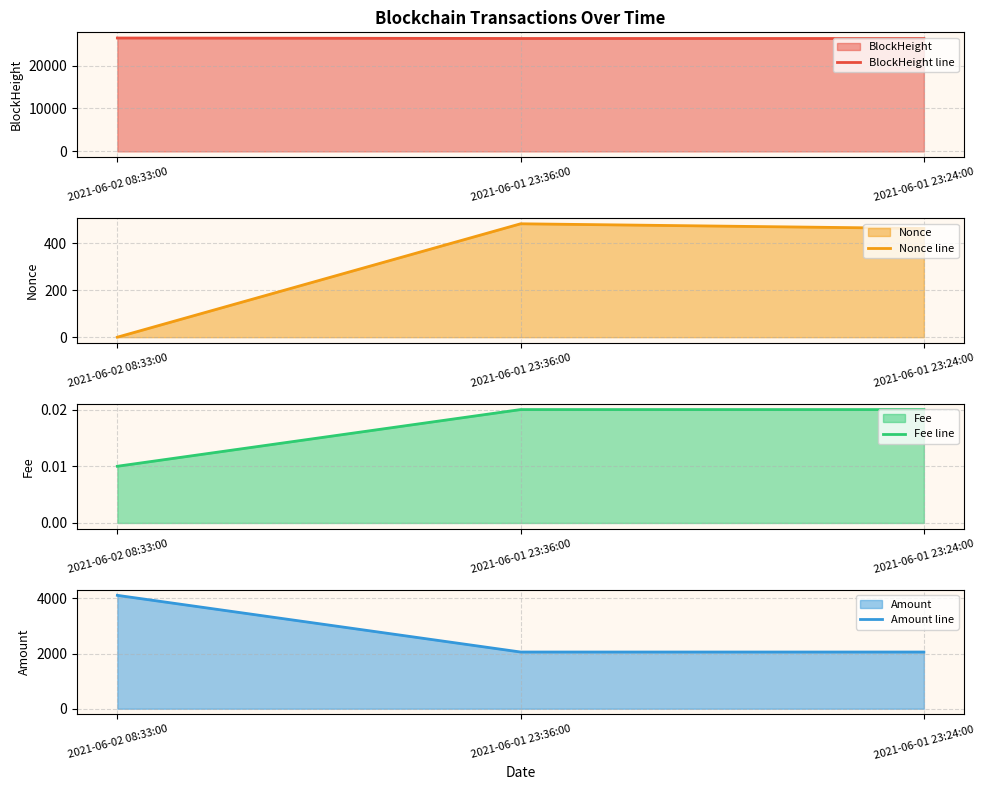

How many lines are shown in the chart?

4